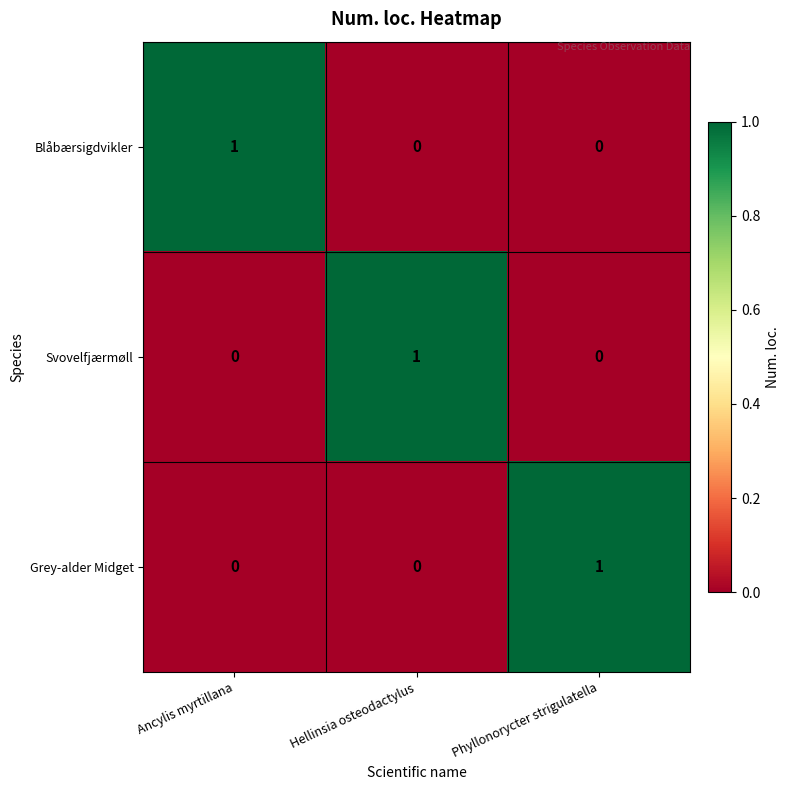

How many distinct data groups are displayed?

3